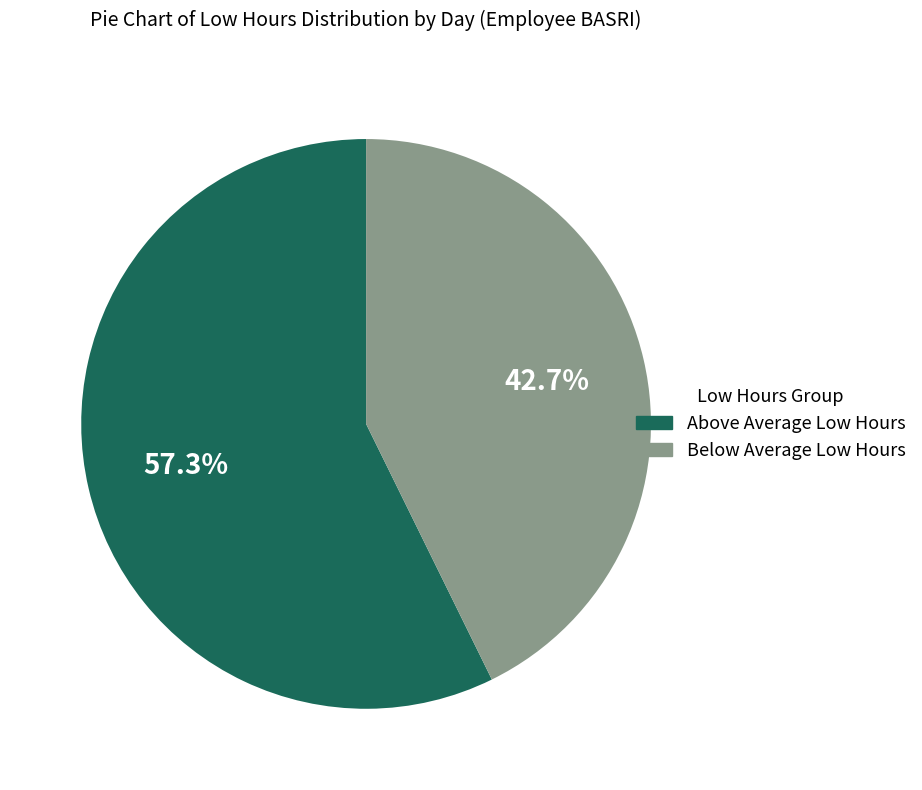

Combined, do Below Average Low Hours and Above Average Low Hours account for over 50%?

Yes